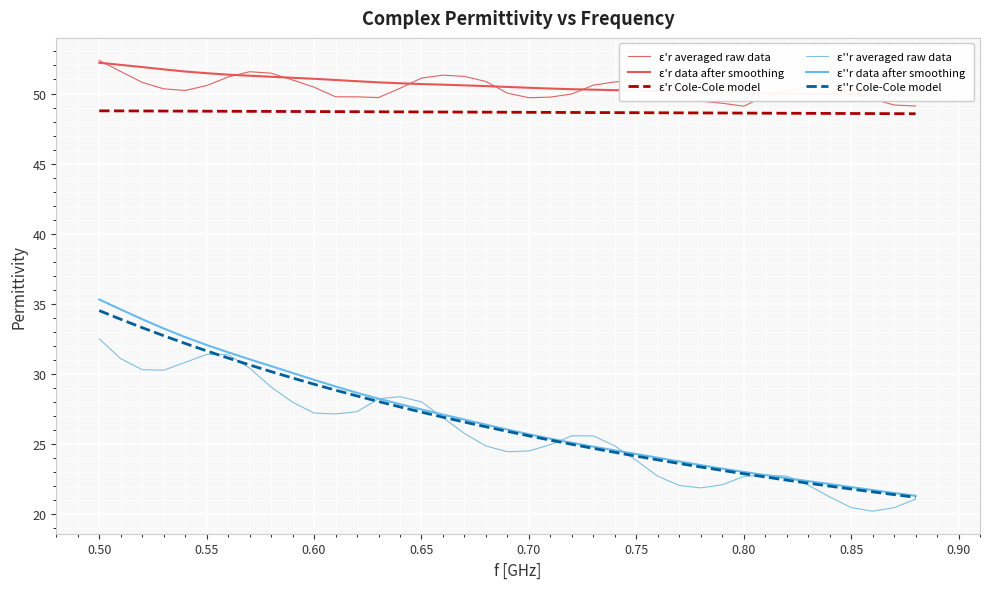

What is the sum of all ε''r data after smoothing values?

1045.2